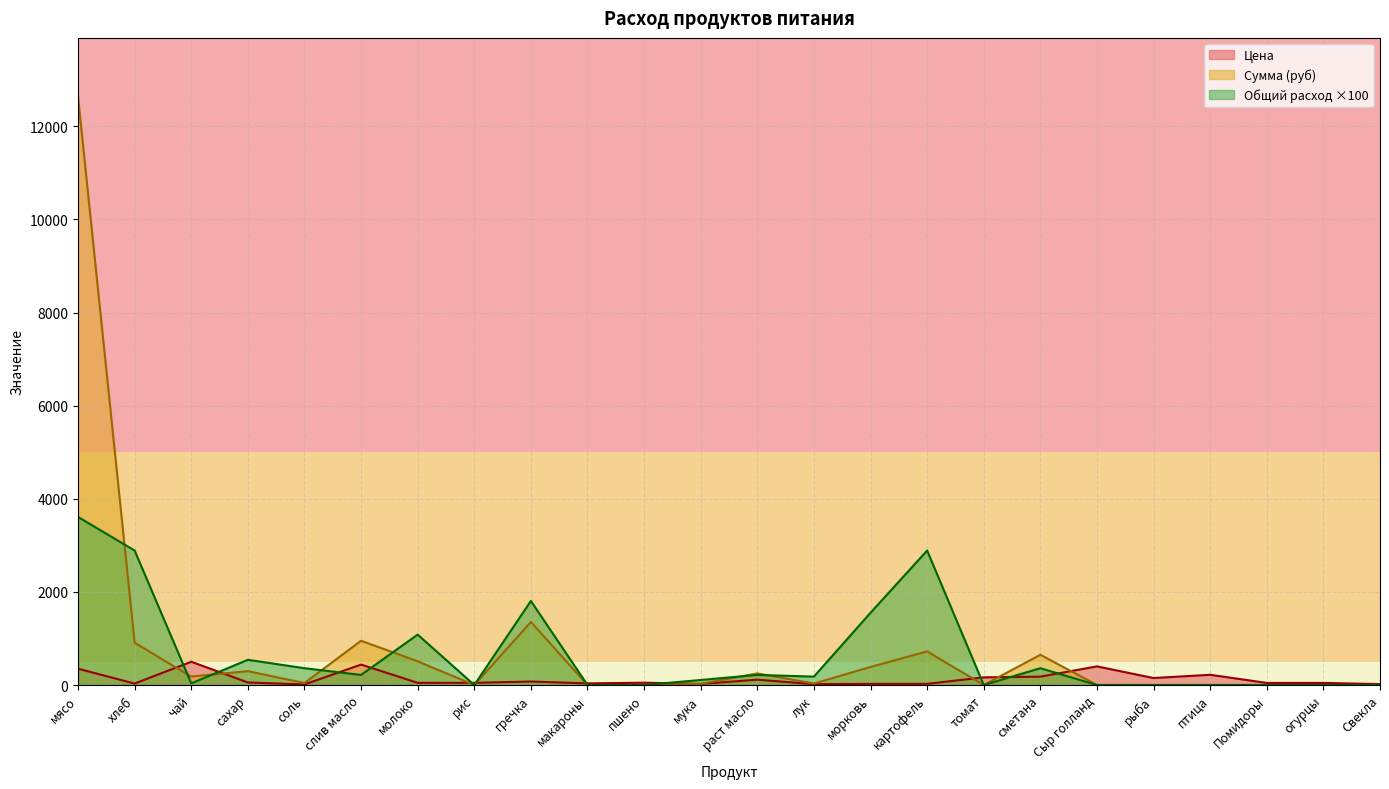

How many lines are shown in the chart?

3